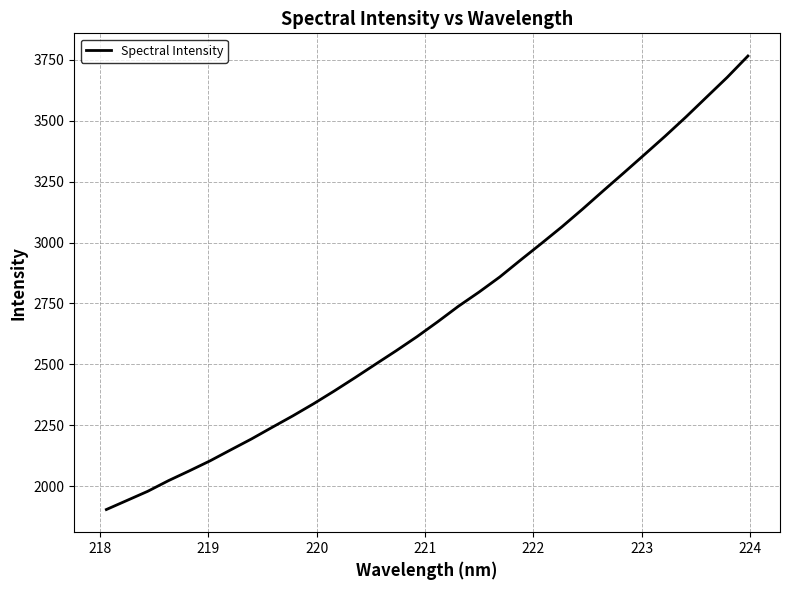

What is the minimum value shown in the chart?

1904.6